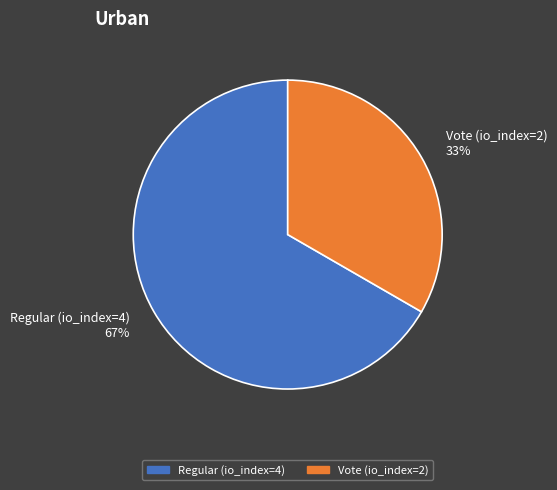

To the nearest percent, what is the combined percentage of Vote (io_index=2) and Regular (io_index=4)?

100%